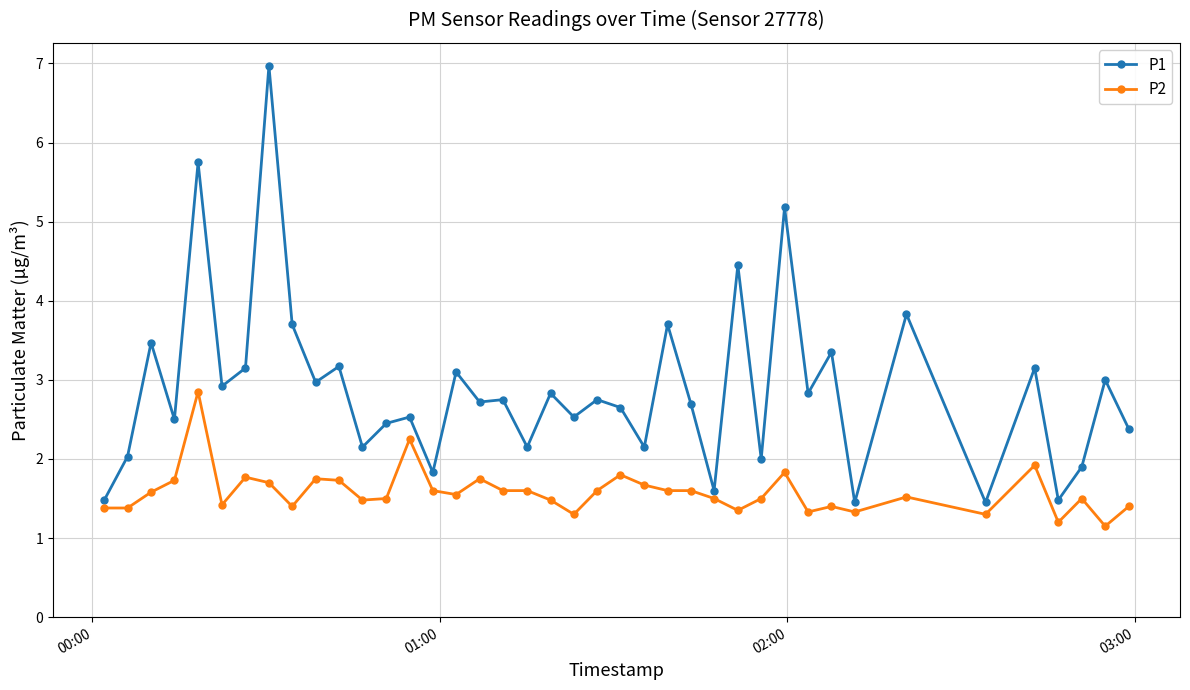

What is the sum of all P1 values?

115.2